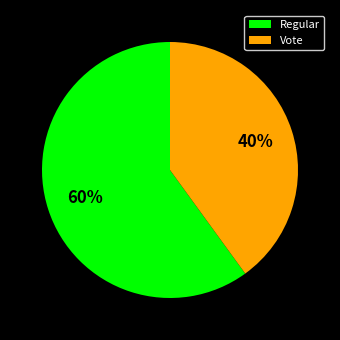

True or false: Regular accounts for 60% of the total.

True